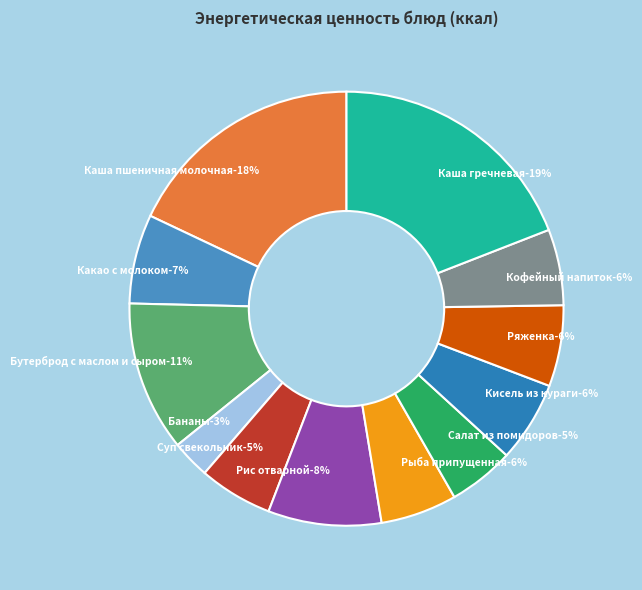

Is there any slice that represents more than half of the pie?

No